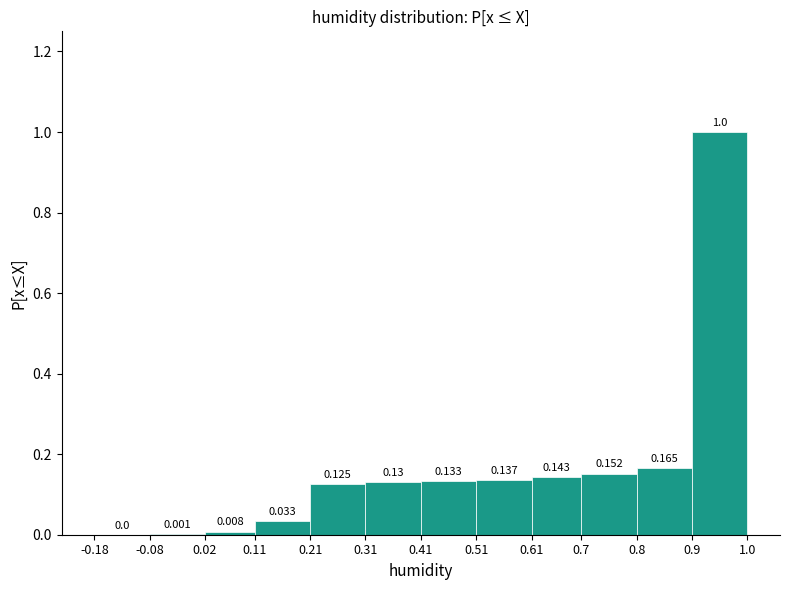

Reading left to right, list every bar in this chart as the range it spans on the x-axis followed by its height.

-0.18 to -0.08: 0.000
-0.08 to 0.02: 0.001
0.02 to 0.11: 0.008
0.11 to 0.21: 0.033
0.21 to 0.31: 0.125
0.31 to 0.41: 0.130
0.41 to 0.51: 0.133
0.51 to 0.61: 0.137
0.61 to 0.7: 0.143
0.7 to 0.8: 0.152
0.8 to 0.9: 0.165
0.9 to 1.0: 1.000